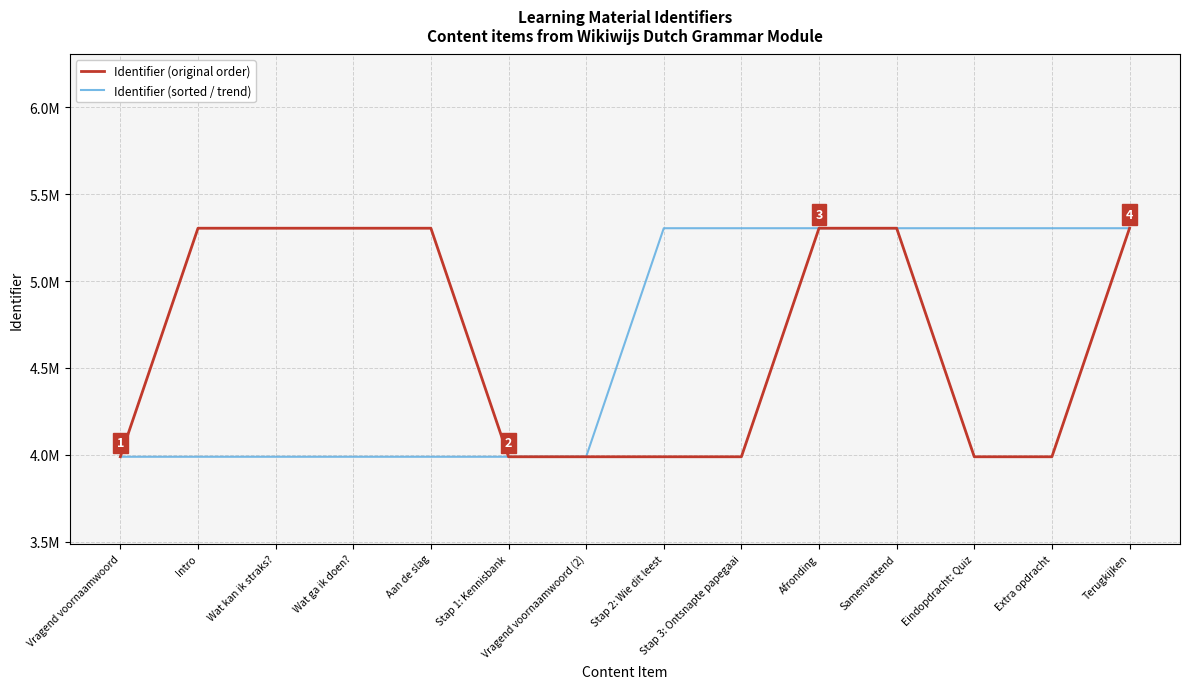

In Identifier (original order), how many points are lower than both neighbors (excluding endpoints)?

2